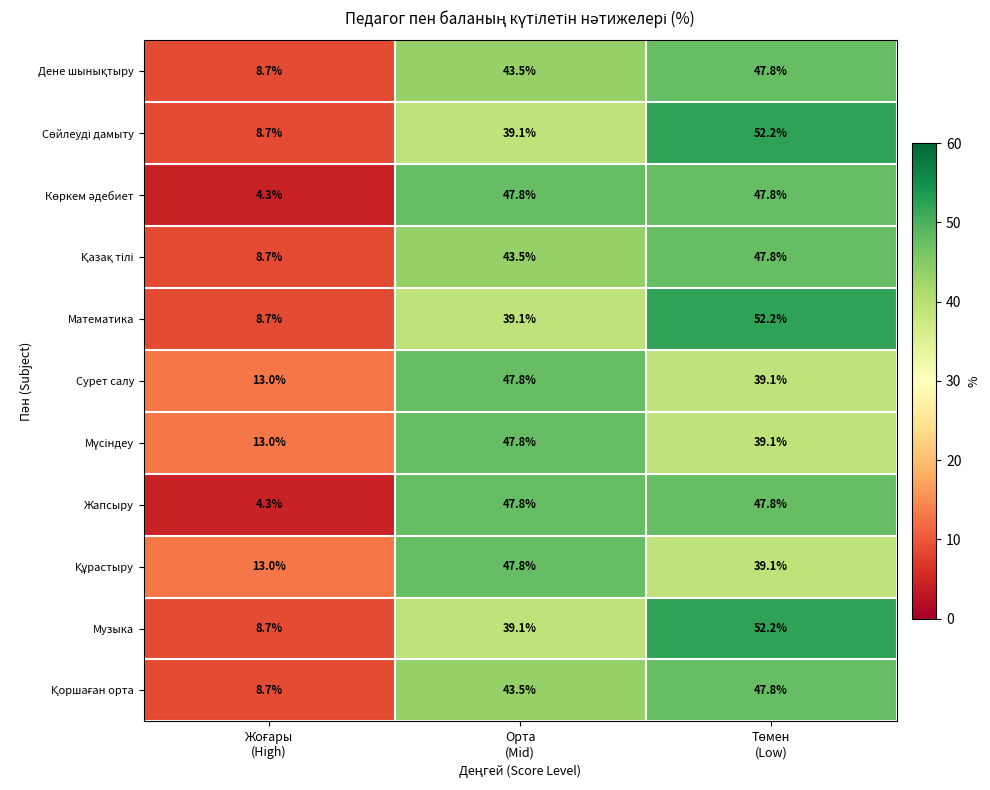

What is the minimum value shown in the chart?

4.3